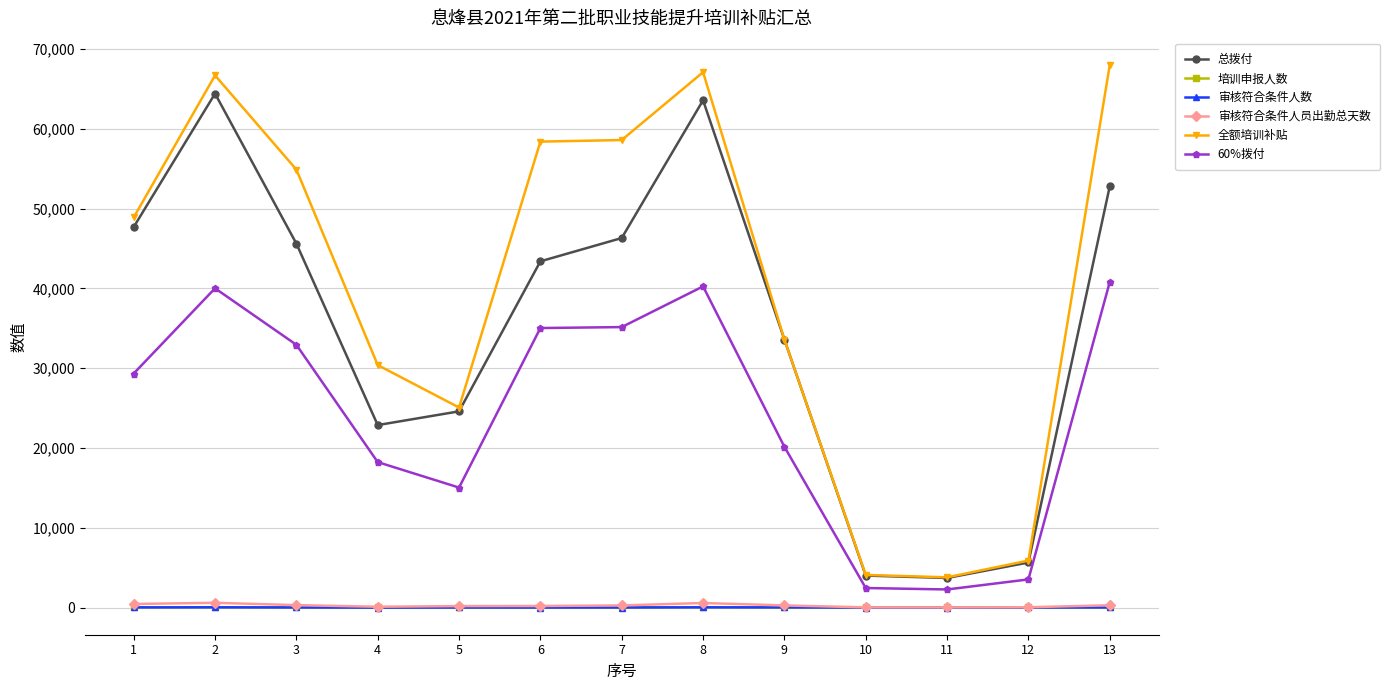

True or false: 60%拨付 has more than 1 interior local peaks.

True